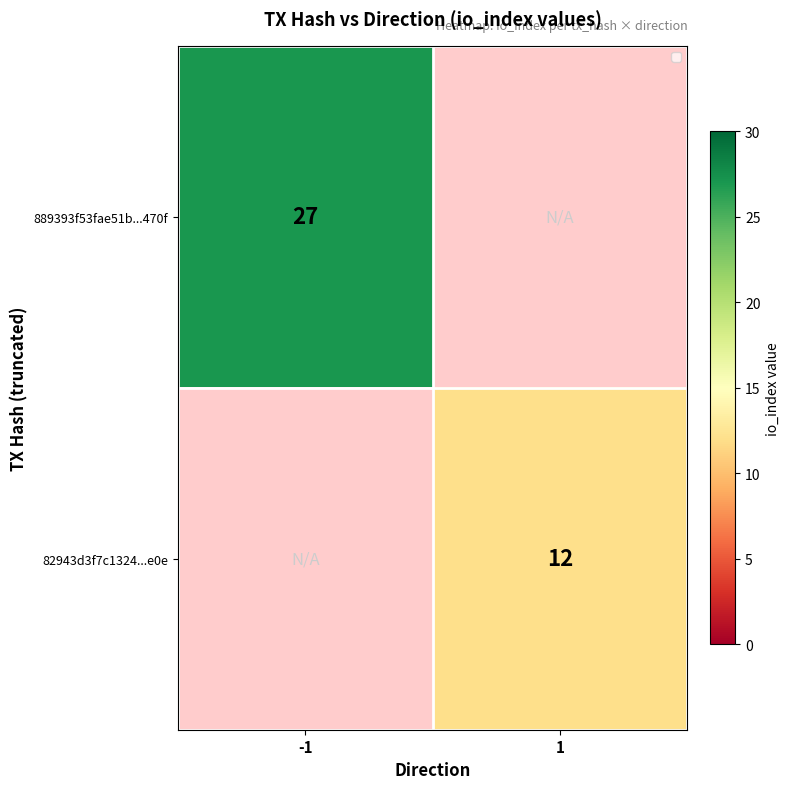

Which category has the highest value across all series?

-1